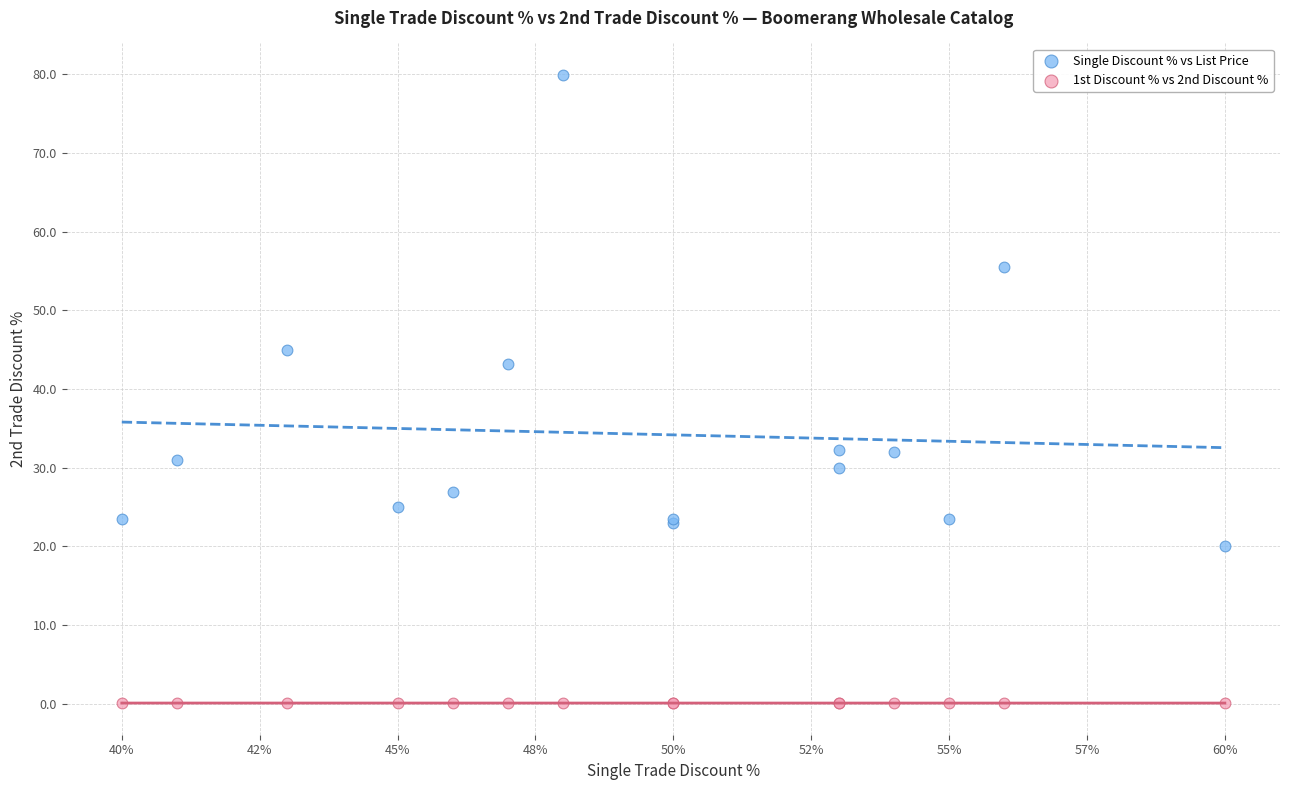

Which series contains the highest Y value?

Single Discount % vs List Price